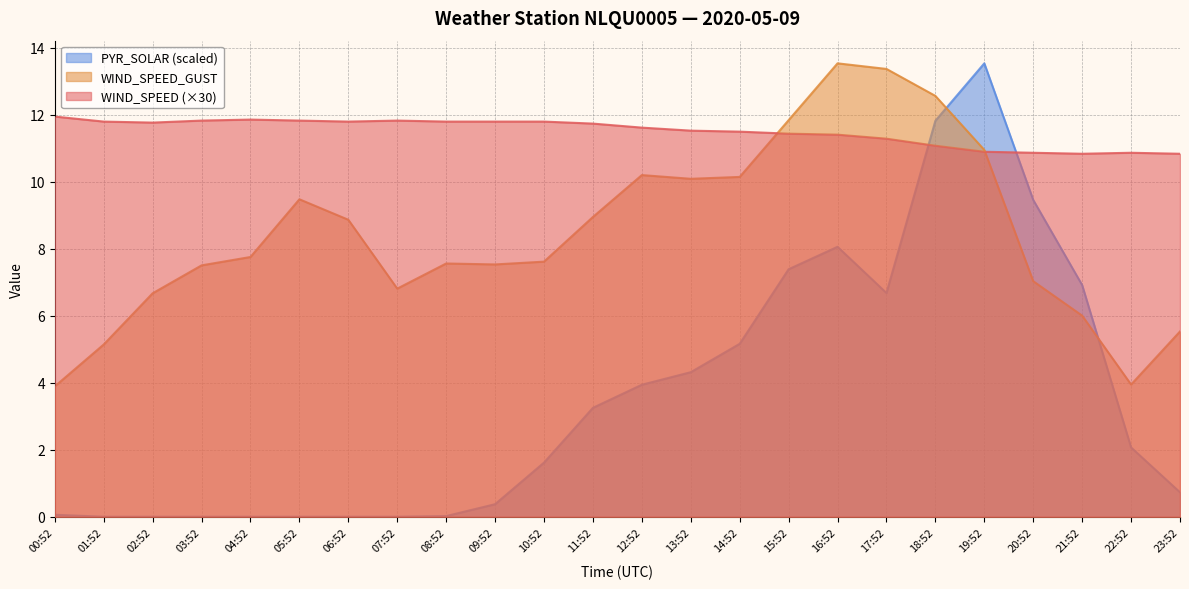

What is the total value across all series at 17:52?

31.3